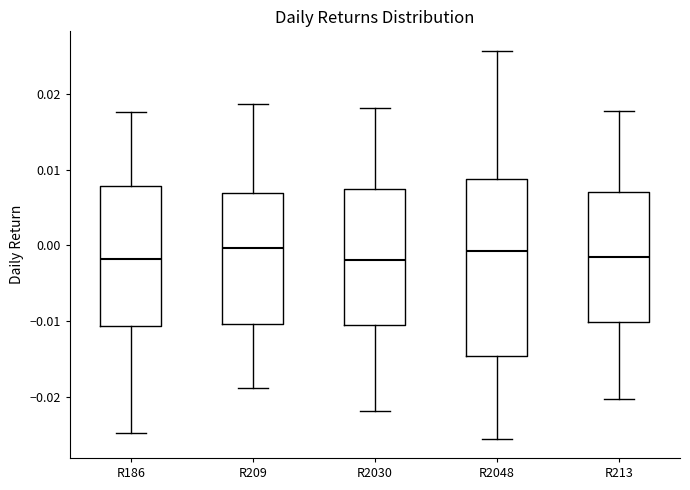

Reading left to right, transcribe this box plot: for each box, give where its median line is, the range the box spans, and where its two whiskers end, as read against the y-axis. The values are not printed on the chart, so give them approximately, as read against the axis.

R186: median -0.002, box -0.011 to 0.008, whiskers -0.025 to 0.018
R209: median 0.000, box -0.010 to 0.007, whiskers -0.019 to 0.019
R2030: median -0.002, box -0.010 to 0.007, whiskers -0.022 to 0.018
R2048: median -0.001, box -0.015 to 0.009, whiskers -0.025 to 0.026
R213: median -0.001, box -0.010 to 0.007, whiskers -0.020 to 0.018